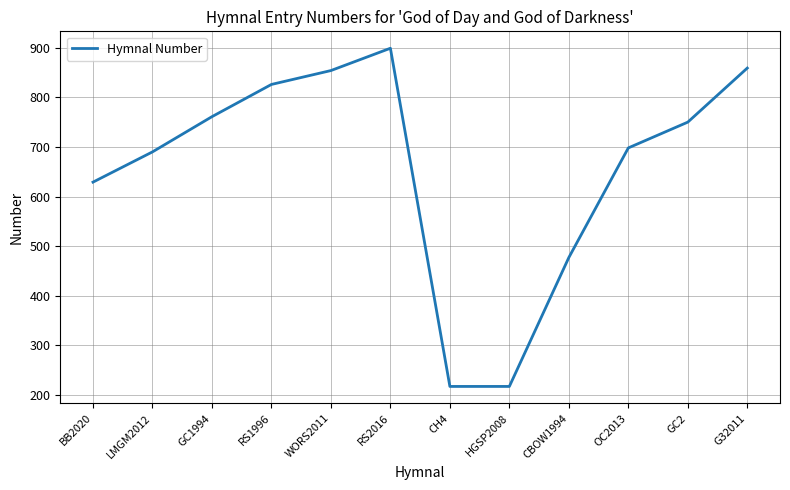

Reading left to right, what are all the values shown in this chart?

BB2020=629	LMGM2012=690	GC1994=761	RS1996=826	WORS2011=854	RS2016=899	CH4=217	HGSP2008=217	CBOW1994=477	OC2013=698	GC2=750	G32011=859